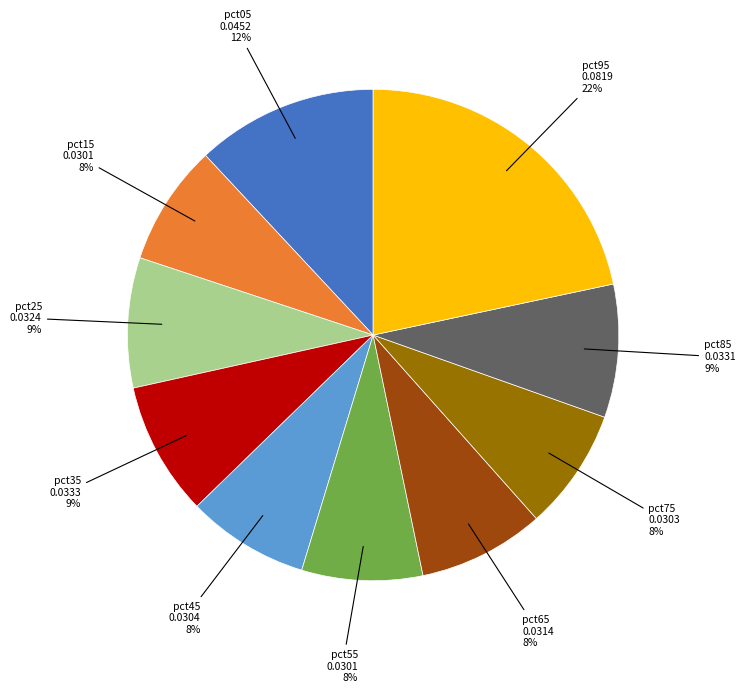

Is pct85 the majority of the pie?

No